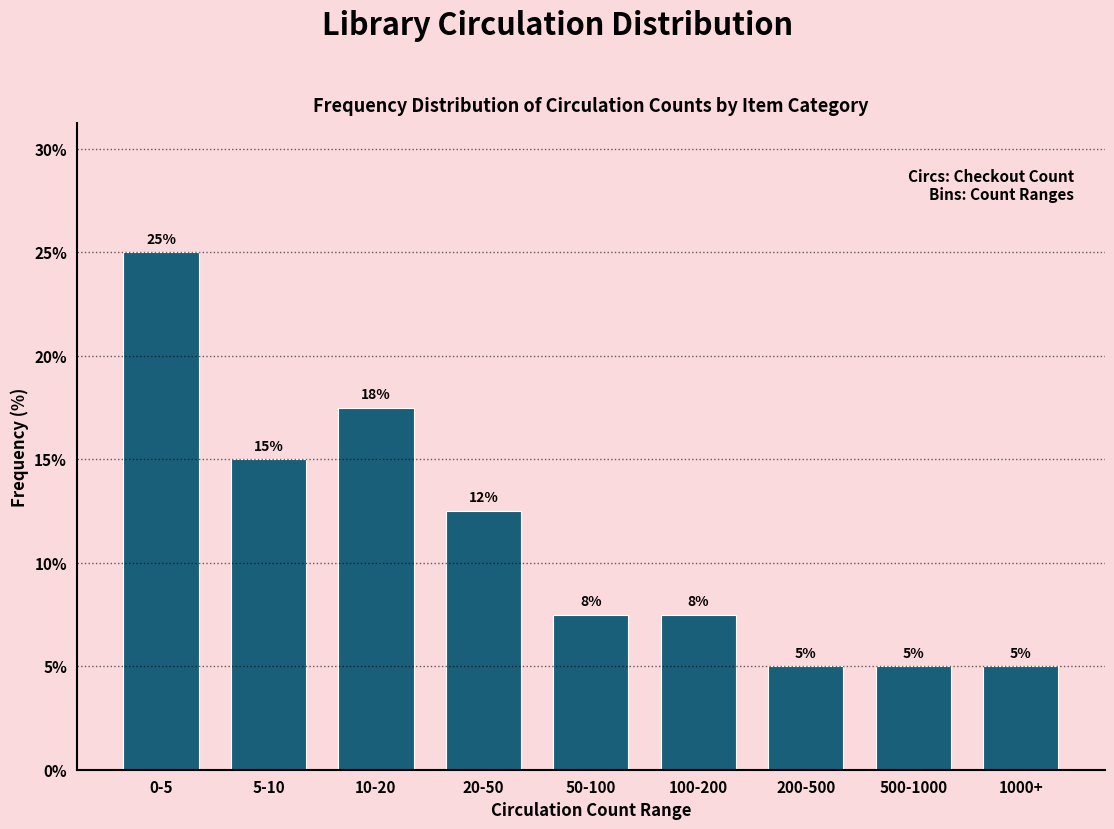

Which label corresponds to the largest value in the chart?

0-5